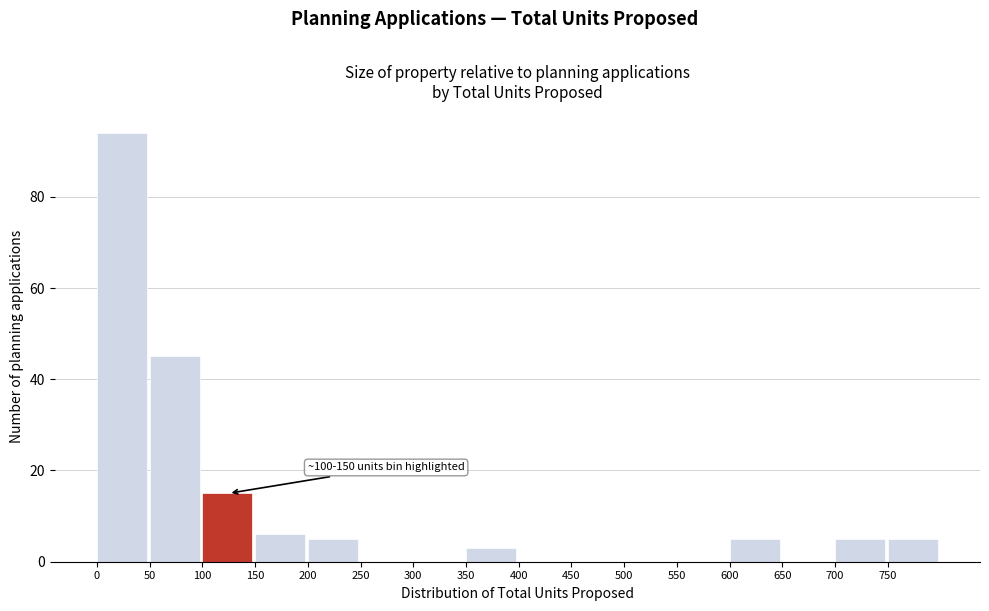

Which range on the x-axis has the tallest bar?

0 to 50